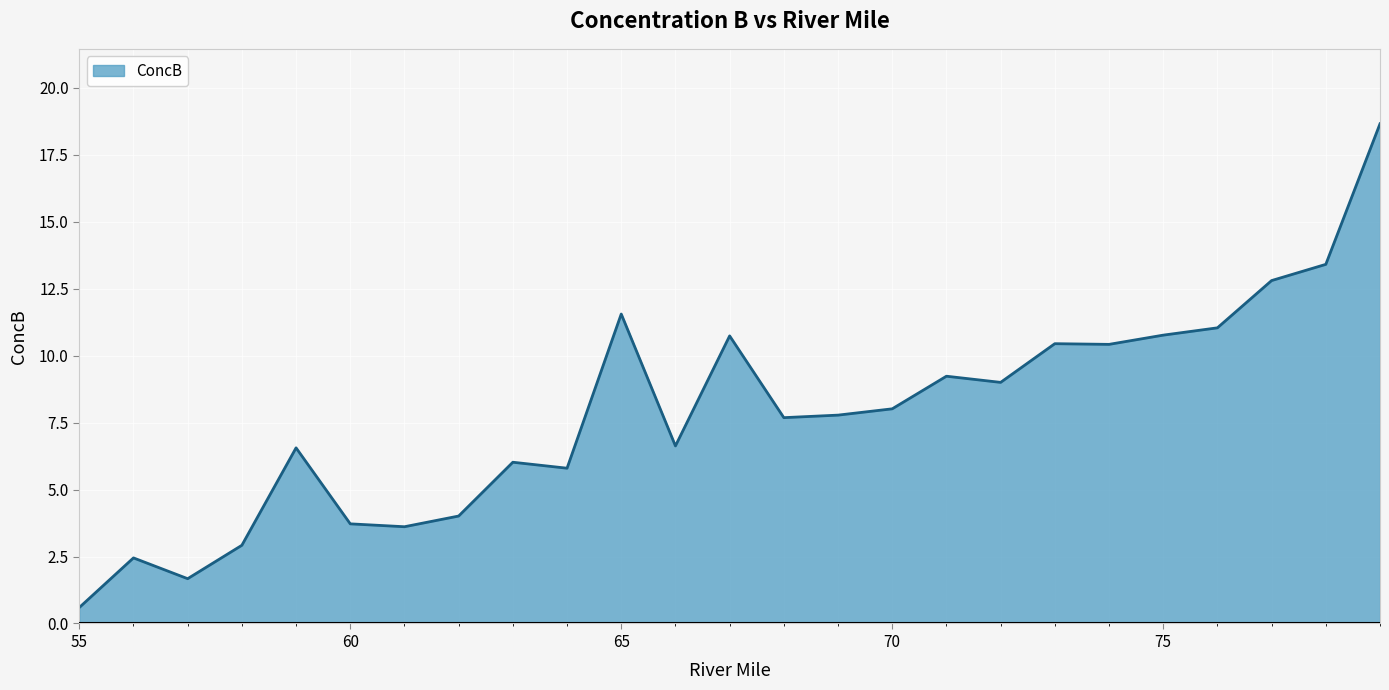

Does the chart display data point markers on the line(s)?

No